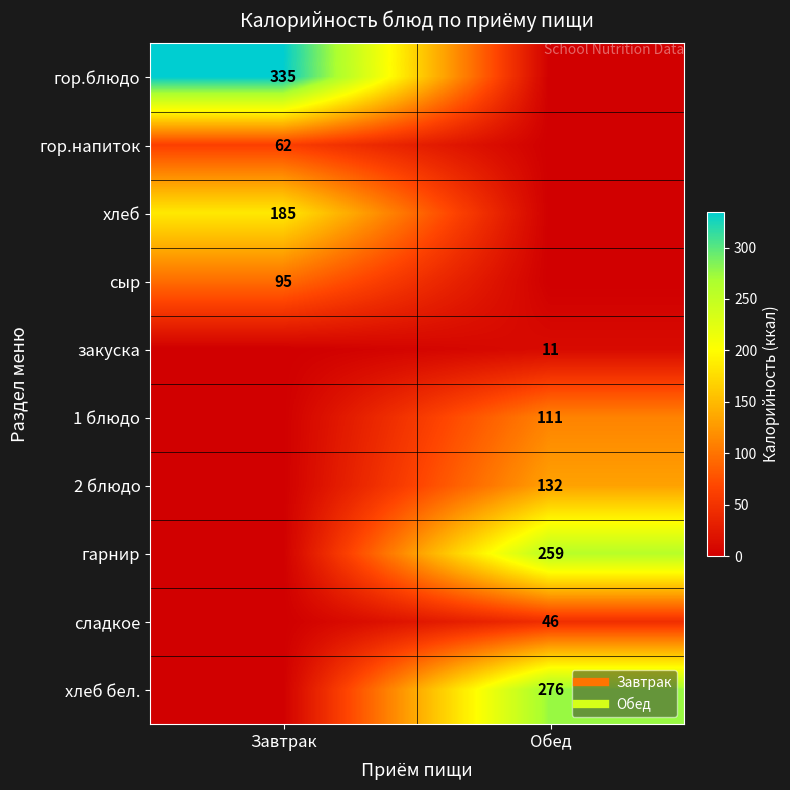

What is the difference between the гарнир values at Обед and Завтрак?

259